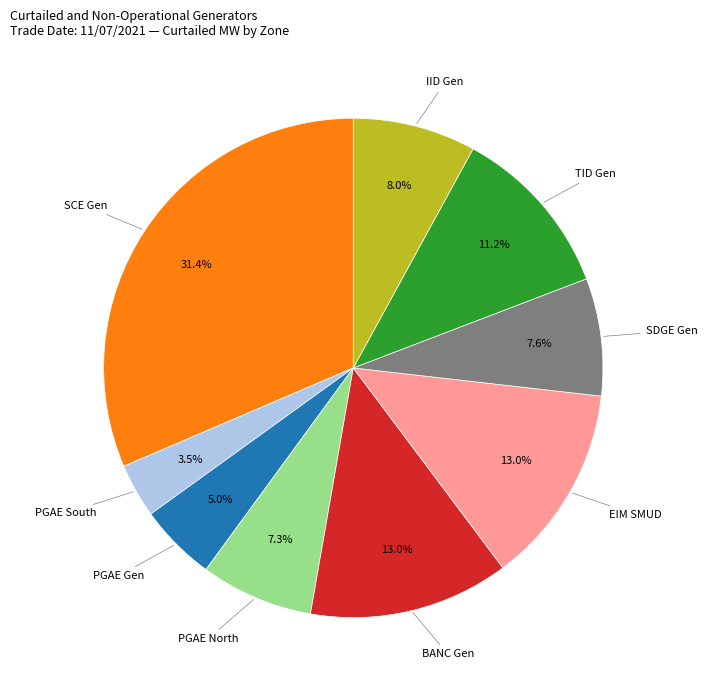

Does EIM SMUD account for over 50% of the chart?

No